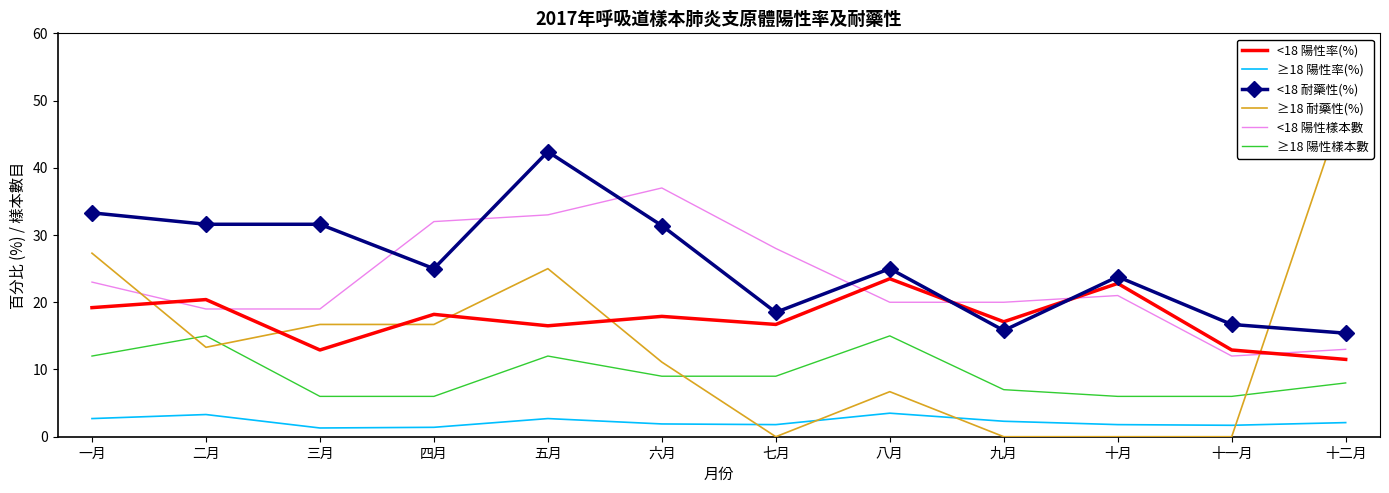

What is the total value across all series at 七月?

74.0